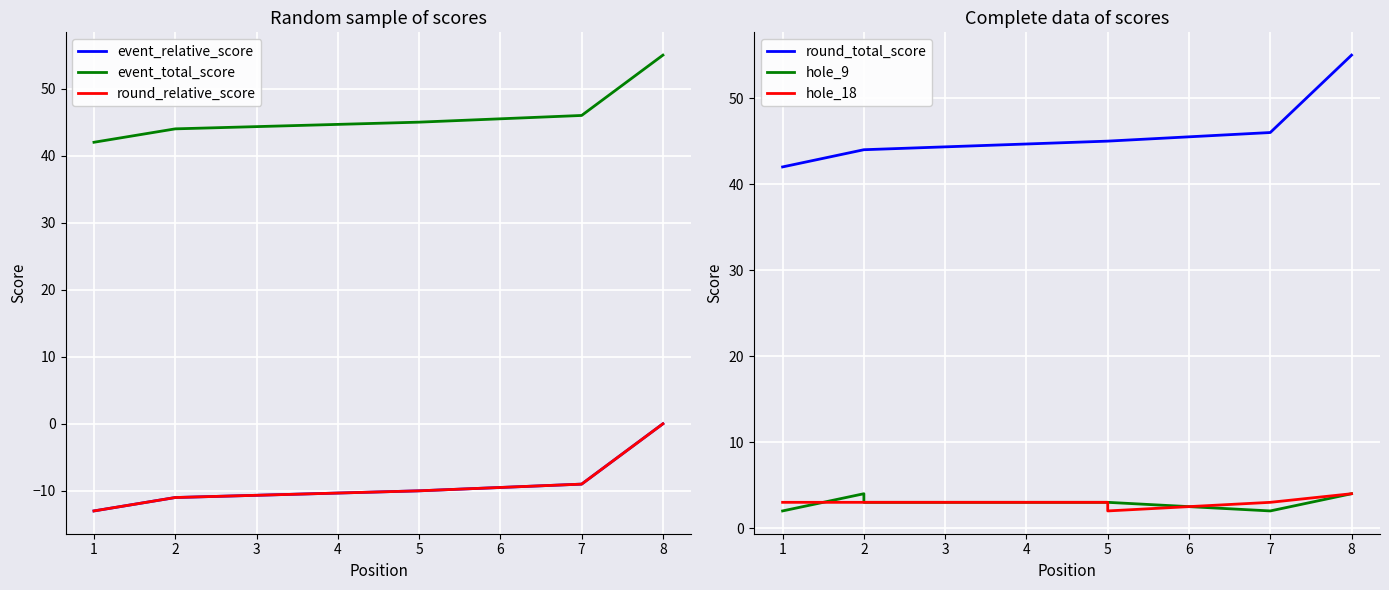

True or false: round_relative_score and hole_9 intersect in this chart.

False